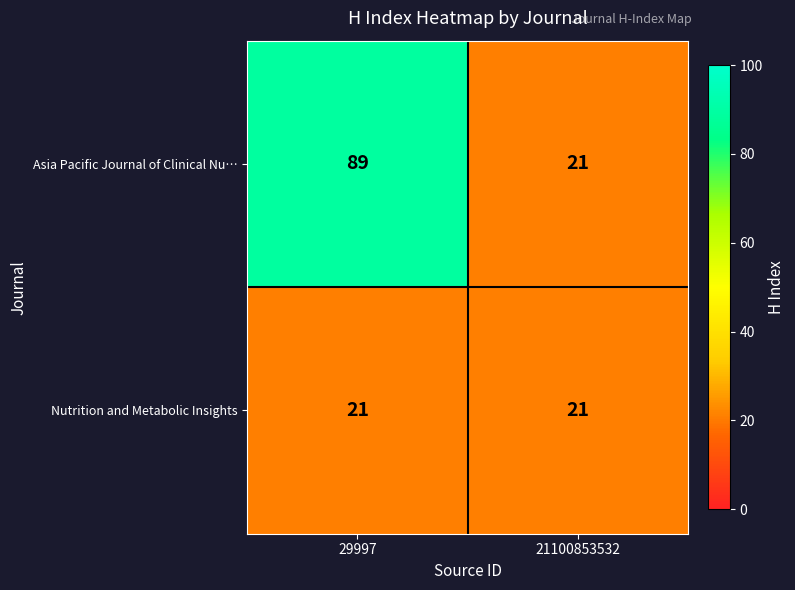

Between 29997 and 21100853532, which series saw the biggest shift?

Asia Pacific Journal of Clinical Nu…